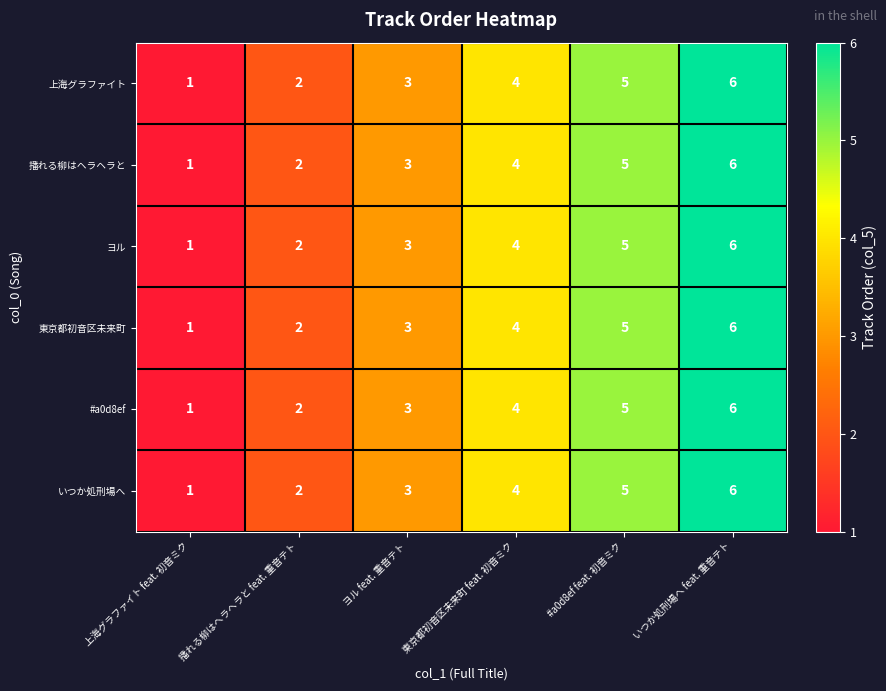

Which category has the lowest value across all series?

上海グラファイト feat. 初音ミク